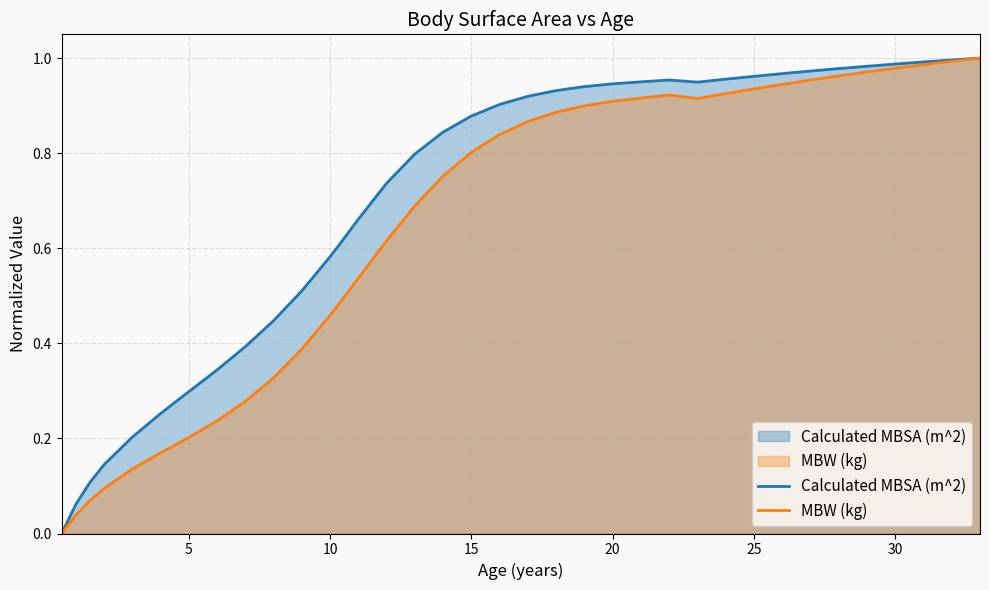

Count the number of categories in the chart.

37